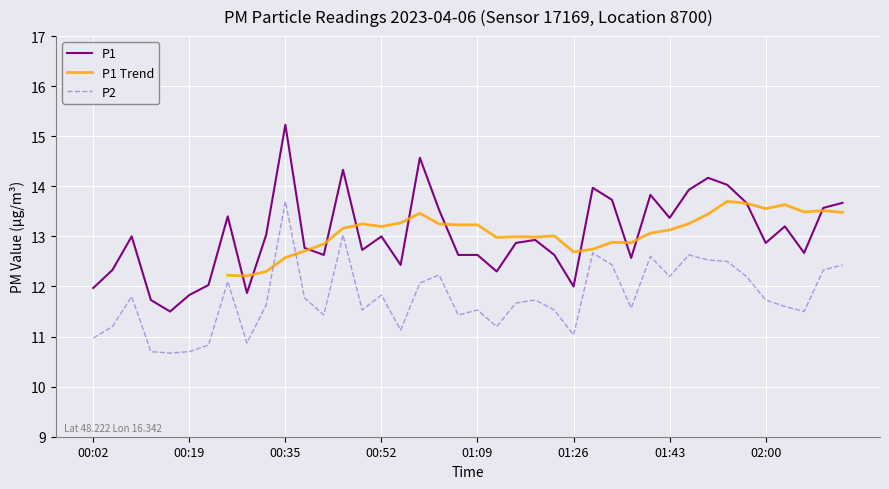

Is it true that P2 equals 12.2 at 01:02?

True